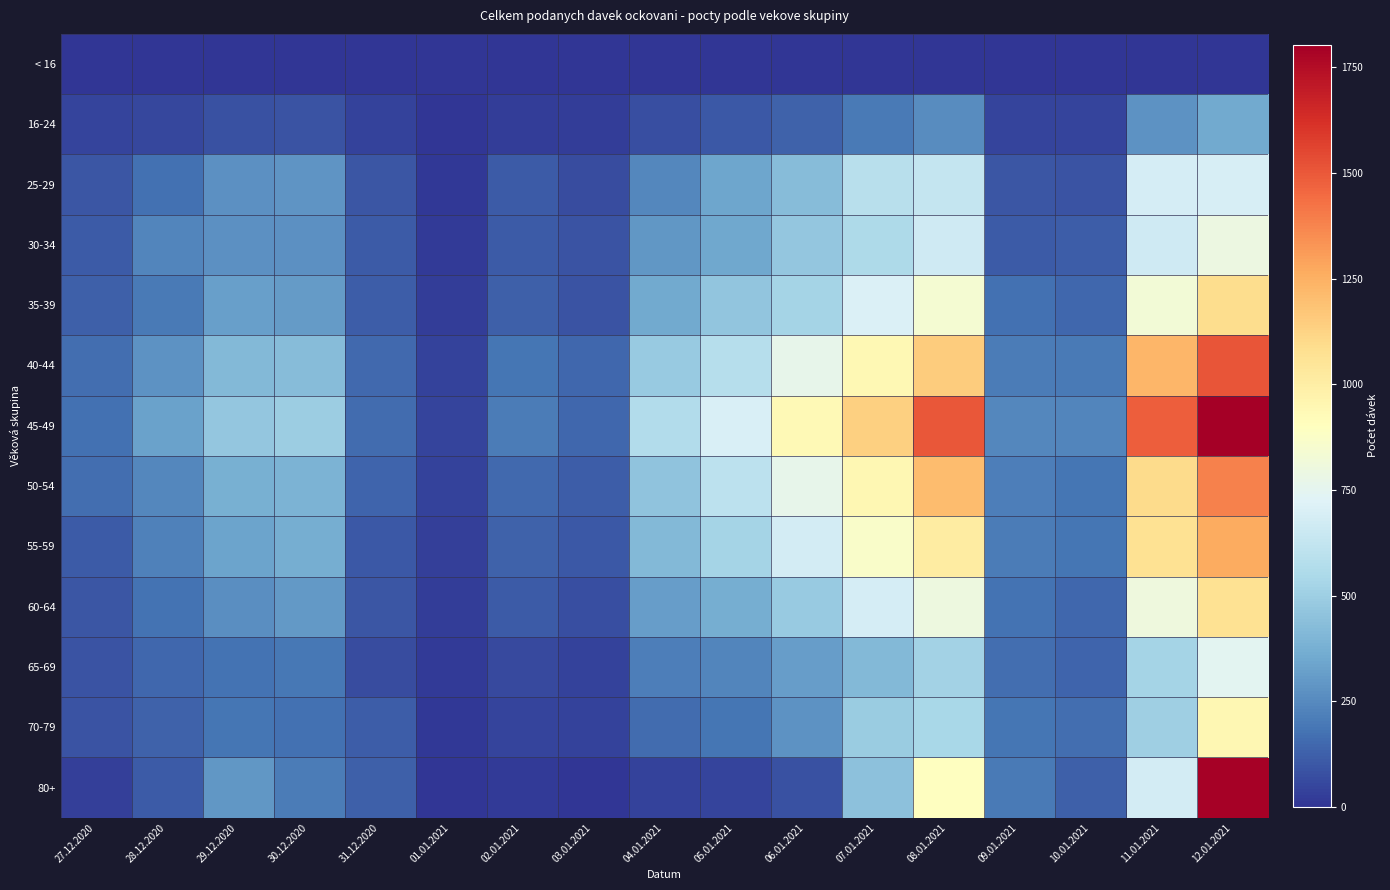

Which series has the largest total across all categories?

45-49